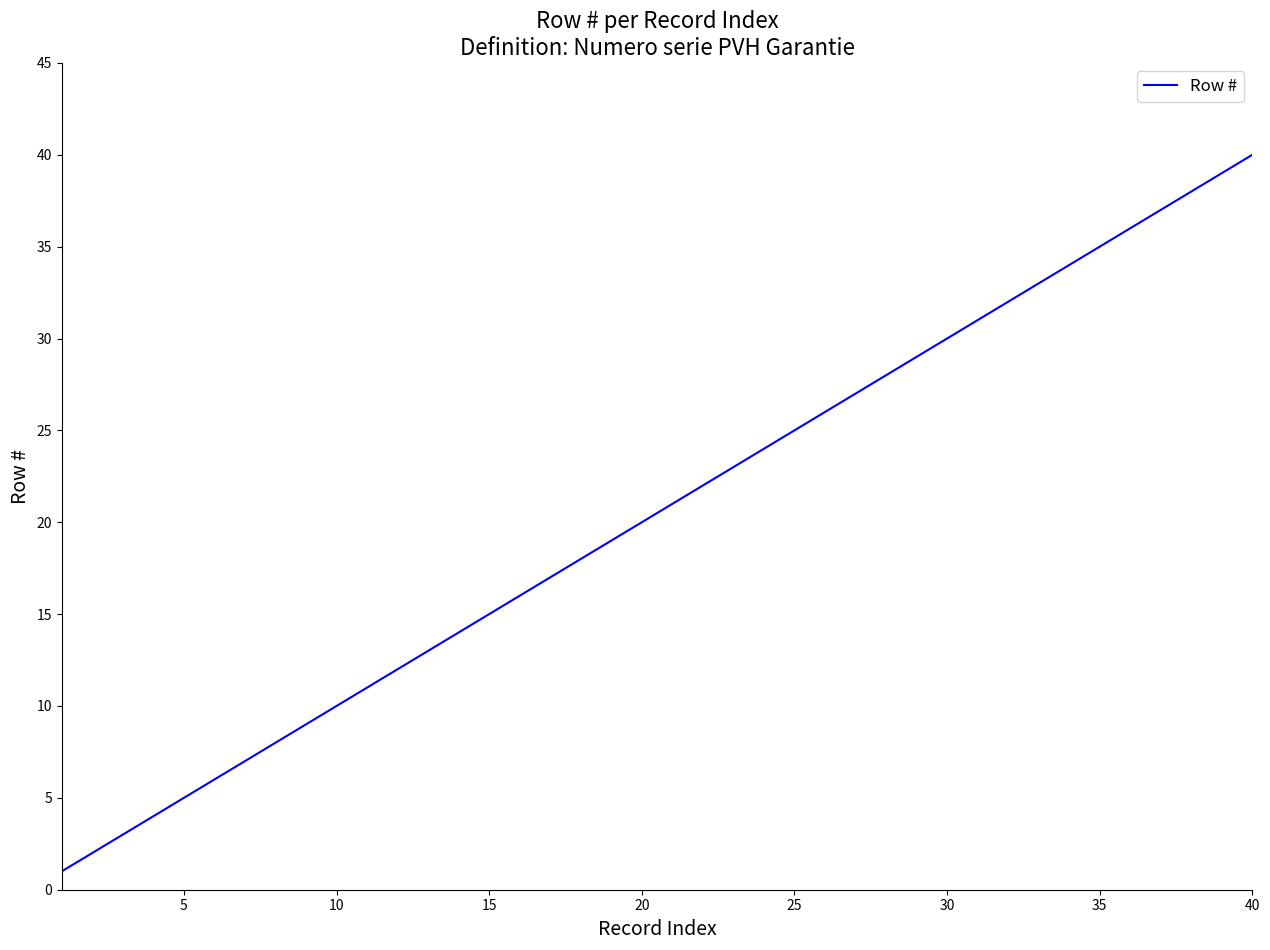

What is the greatest value displayed?

40